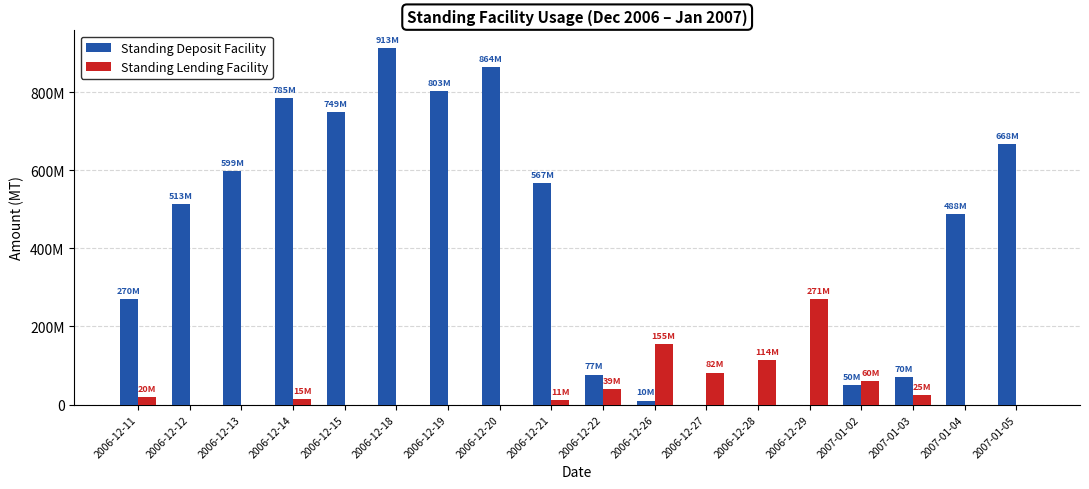

Which series changed the most between 2006-12-15 and 2007-01-02?

Standing Deposit Facility